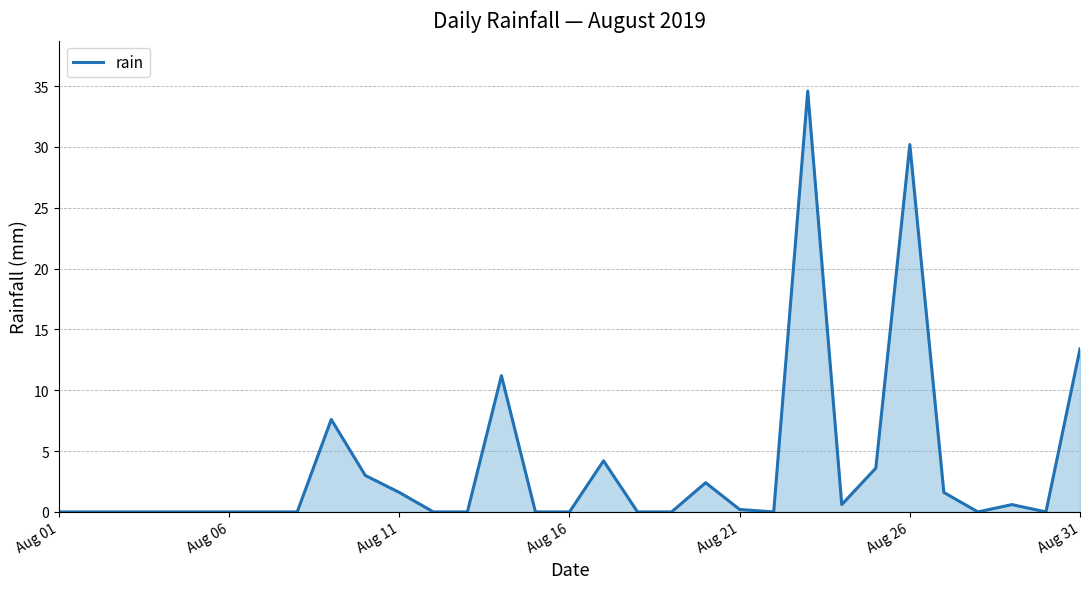

What is the difference between the maximum and minimum values?

34.6